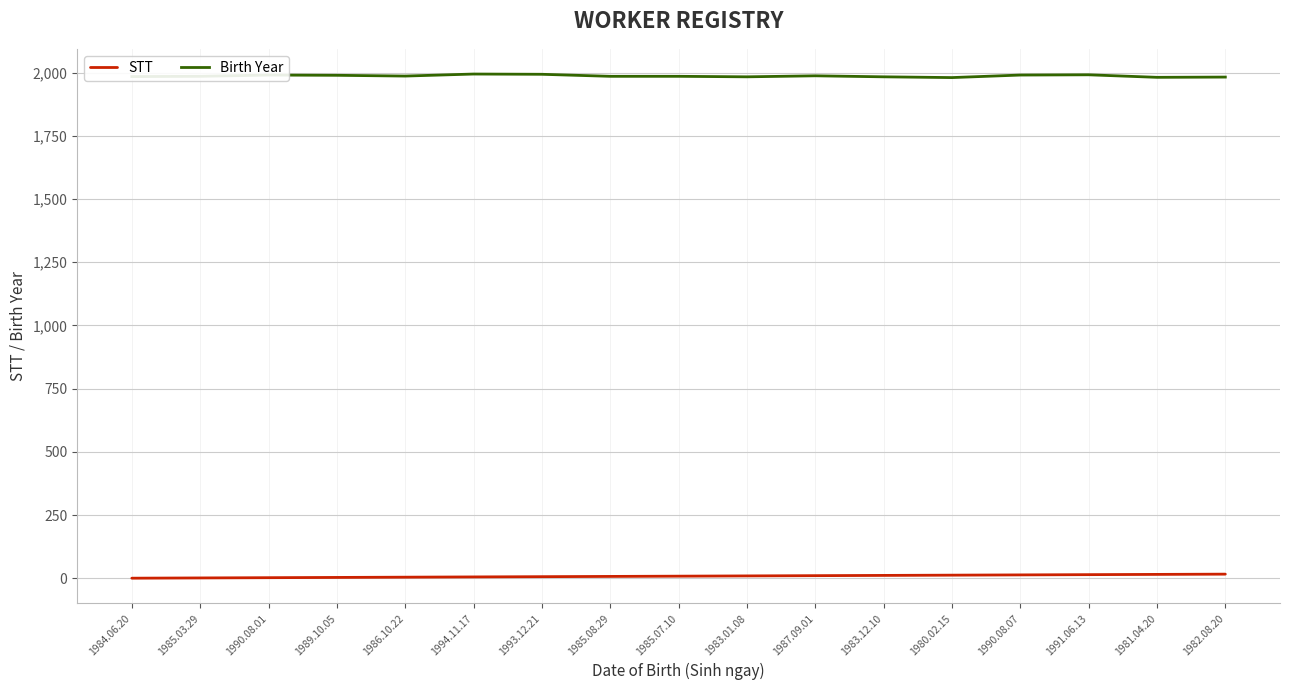

What is the highest value of the Birth Year series?

1994